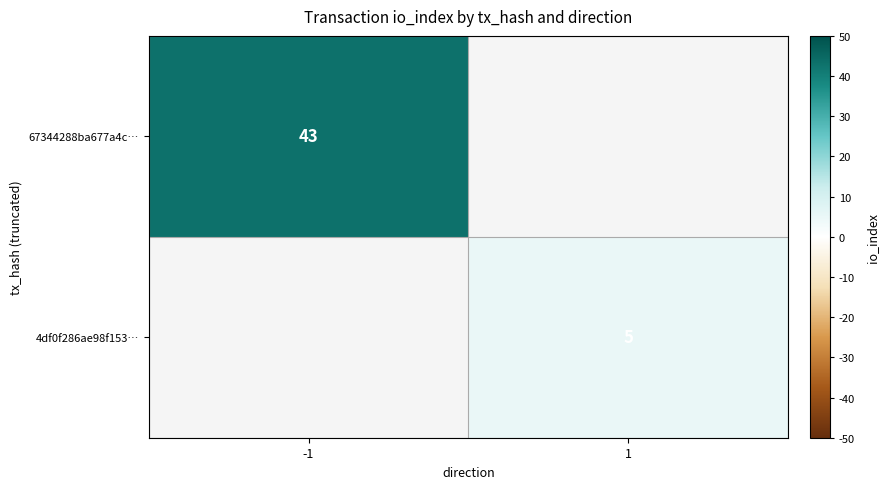

True or false: 4df0f286ae98f153… has a value of 5 at 1.

True